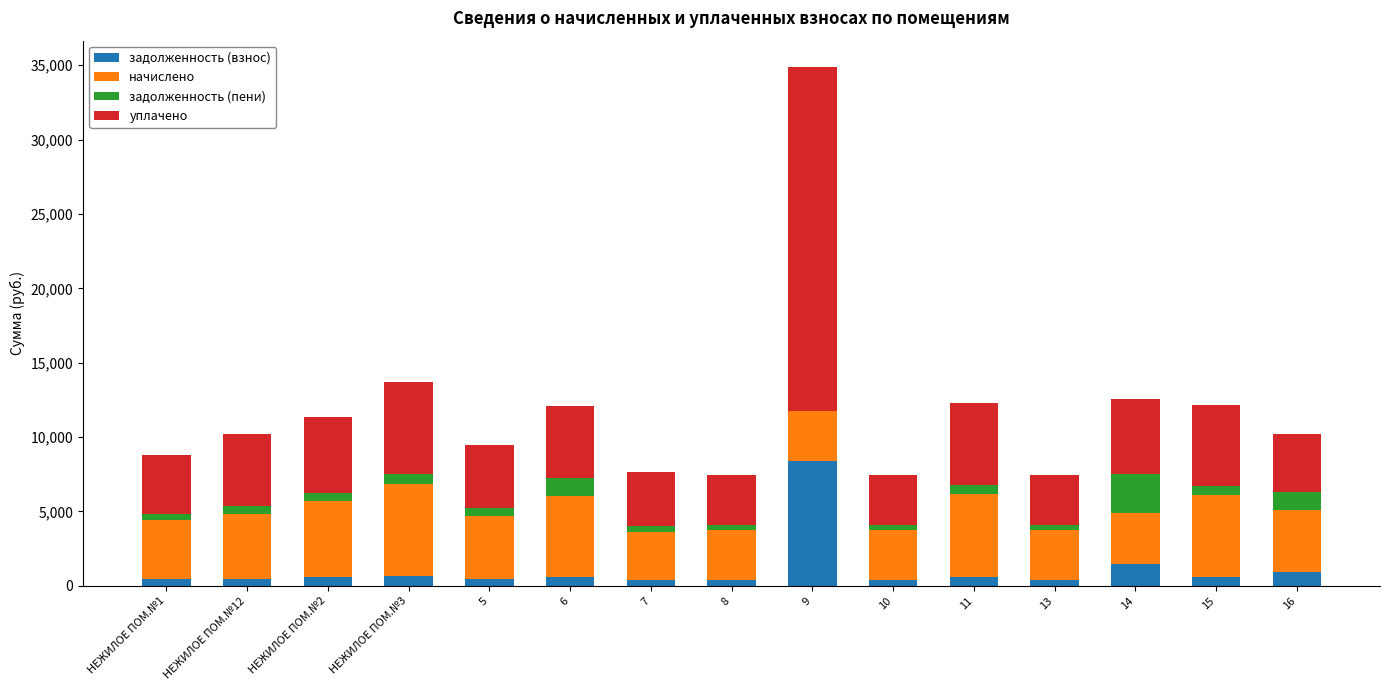

At which category is the sum across all series the highest?

9